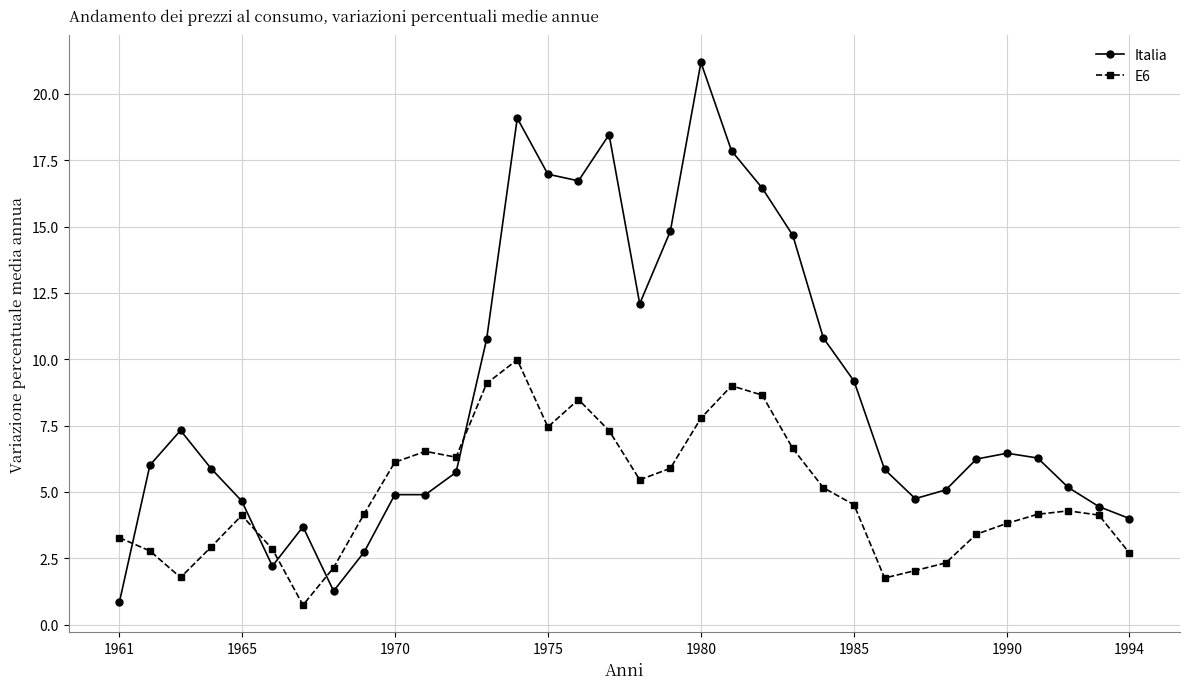

Which series has the widest spread of values?

Italia